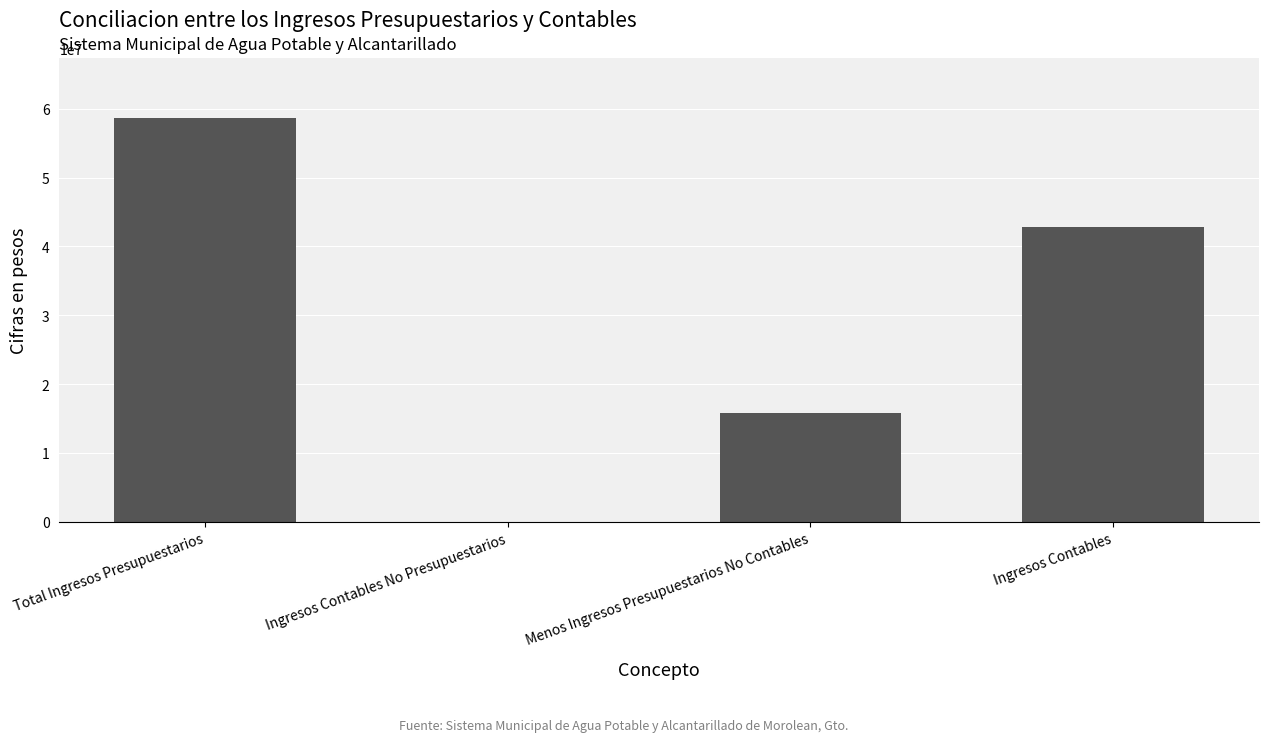

Are the bars grouped side by side (vs. stacked)?

No